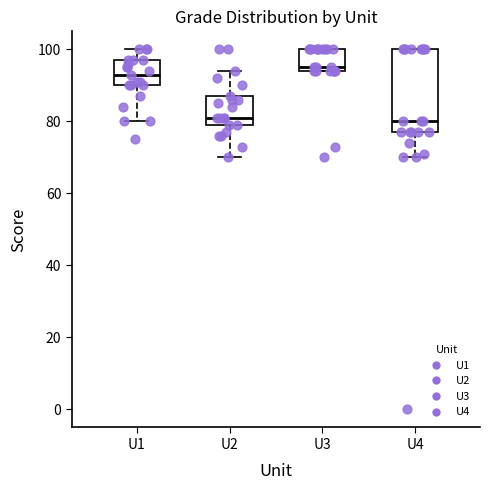

Which box is the tallest, from its lower edge to its upper edge?

U4